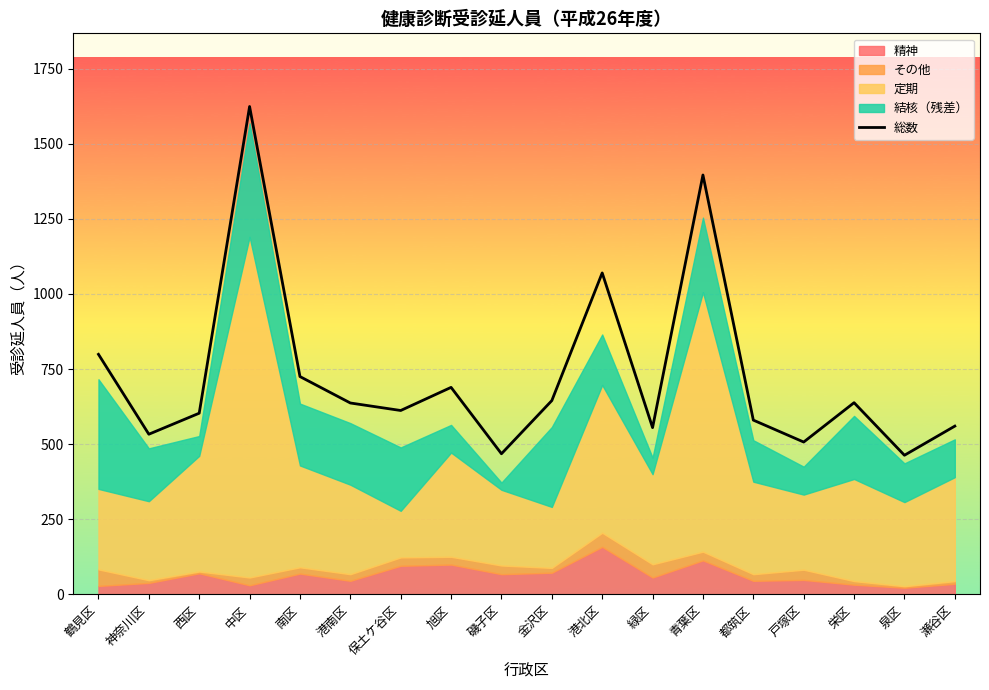

What is the sum of all values?

13104